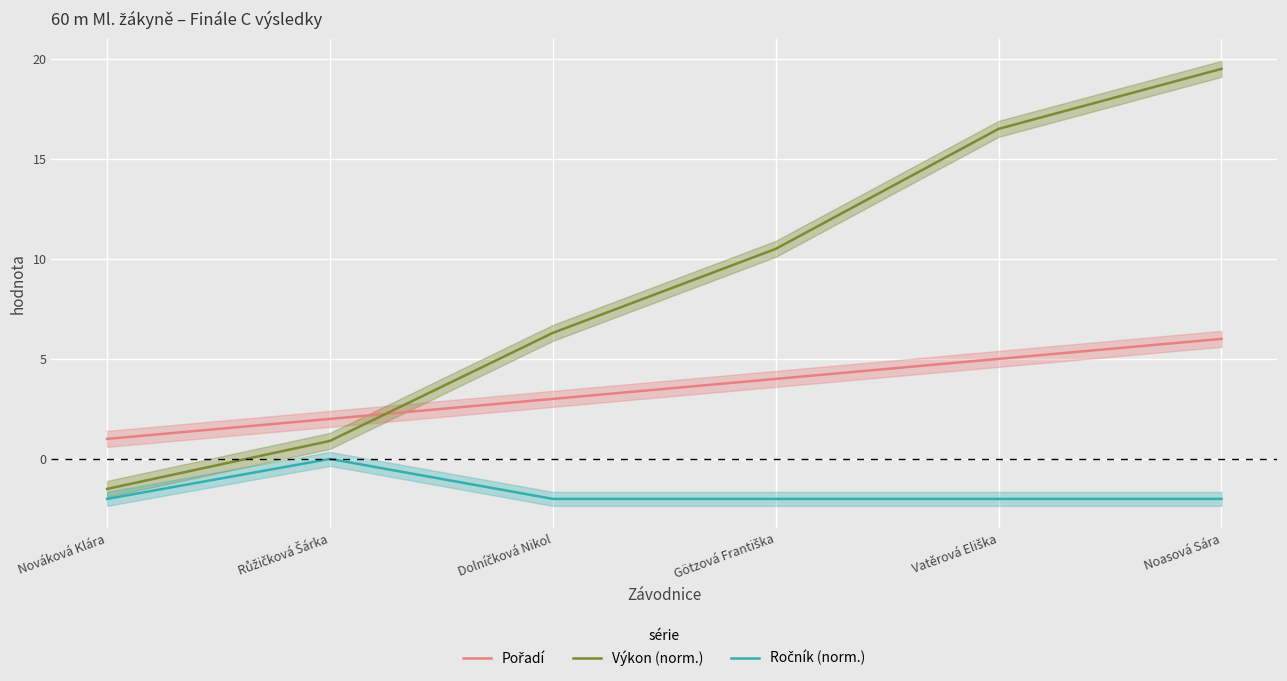

Which category has the highest value in the Pořadí series?

Noasová Sára